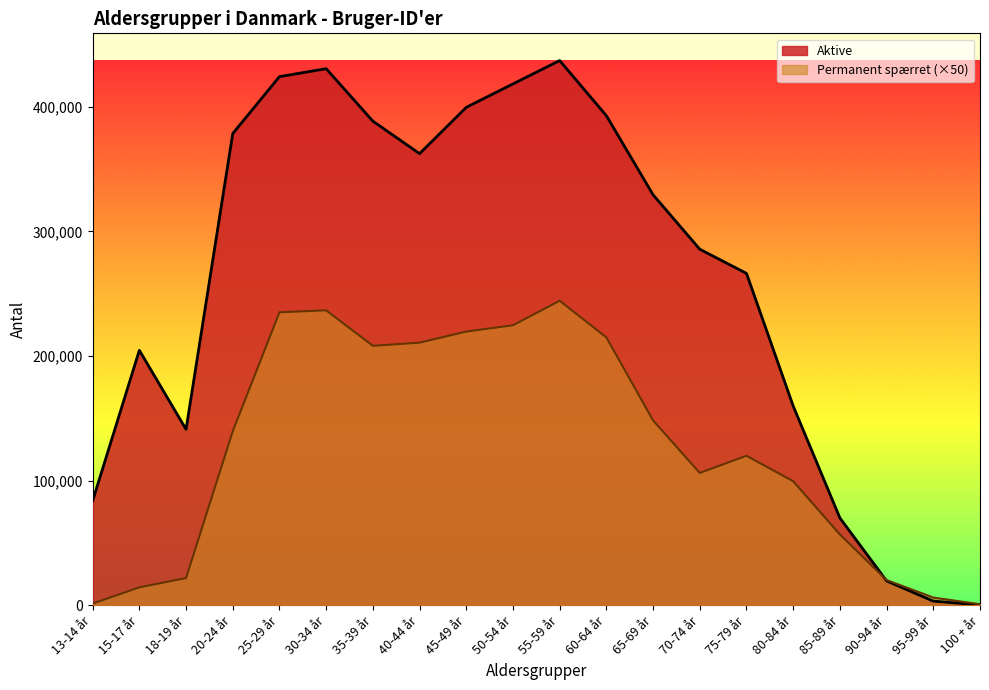

Which series ends up on top after the final intersection of Permanent spærret and Aktive?

Permanent spærret